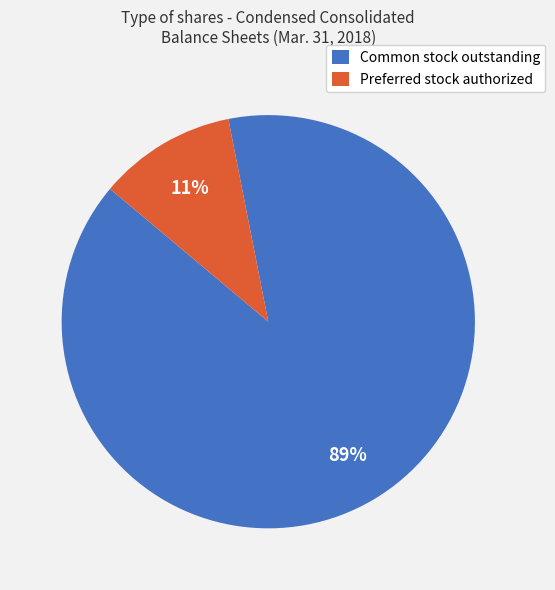

To the nearest percent, what percentage of the pie is Common stock outstanding?

89%